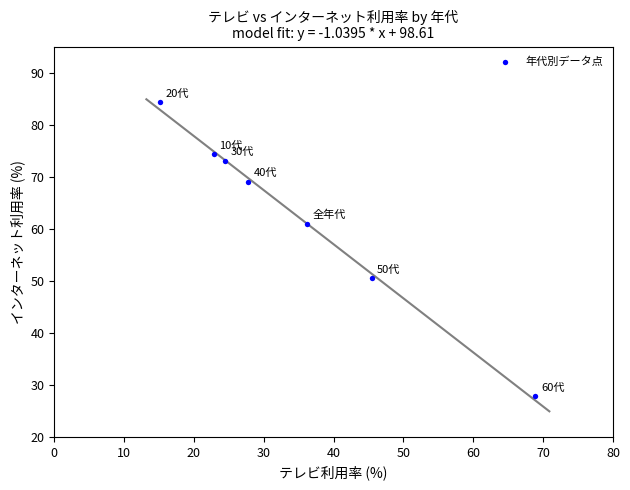

What is the average Y value?

62.8